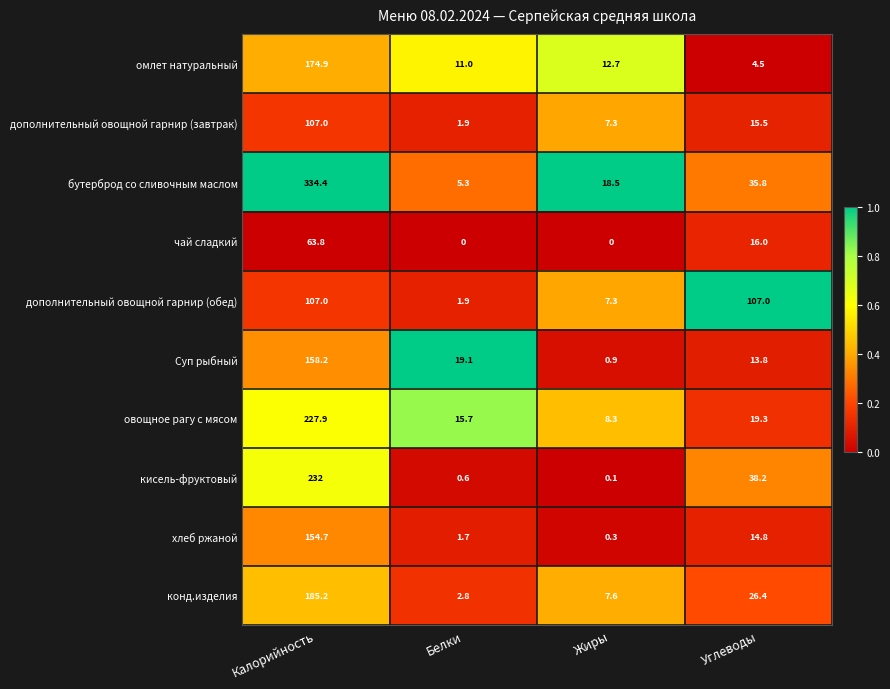

What is the spread (max minus min) of values at Калорийность?

270.6